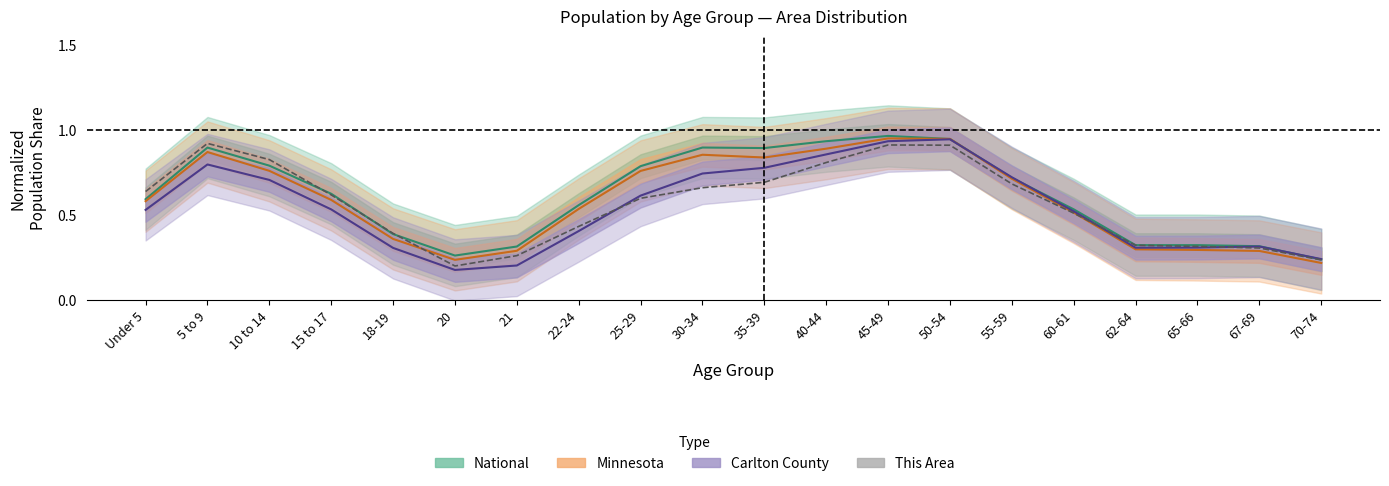

Reading left to right, transcribe all the data shown in this chart.

National: Under 5=0.6	5 to 9=0.9	10 to 14=0.8	15 to 17=0.6	18-19=0.4	20=0.3	21=0.3	22-24=0.6	25-29=0.8	30-34=0.9	35-39=0.9	40-44=0.9	45-49=1.0	50-54=0.9	55-59=0.7	60-61=0.5	62-64=0.3	65-66=0.3	67-69=0.3	70-74=0.2
Minnesota: Under 5=0.6	5 to 9=0.9	10 to 14=0.8	15 to 17=0.6	18-19=0.4	20=0.2	21=0.3	22-24=0.5	25-29=0.8	30-34=0.9	35-39=0.8	40-44=0.9	45-49=1.0	50-54=0.9	55-59=0.7	60-61=0.5	62-64=0.3	65-66=0.3	67-69=0.3	70-74=0.2
Carlton County: Under 5=0.5	5 to 9=0.8	10 to 14=0.7	15 to 17=0.5	18-19=0.3	20=0.2	21=0.2	22-24=0.4	25-29=0.6	30-34=0.7	35-39=0.8	40-44=0.9	45-49=0.9	50-54=0.9	55-59=0.7	60-61=0.5	62-64=0.3	65-66=0.3	67-69=0.3	70-74=0.2
This Area: Under 5=0.6	5 to 9=0.9	10 to 14=0.8	15 to 17=0.6	18-19=0.4	20=0.2	21=0.3	22-24=0.4	25-29=0.6	30-34=0.7	35-39=0.7	40-44=0.8	45-49=0.9	50-54=0.9	55-59=0.7	60-61=0.5	62-64=0.3	65-66=0.3	67-69=0.3	70-74=0.2